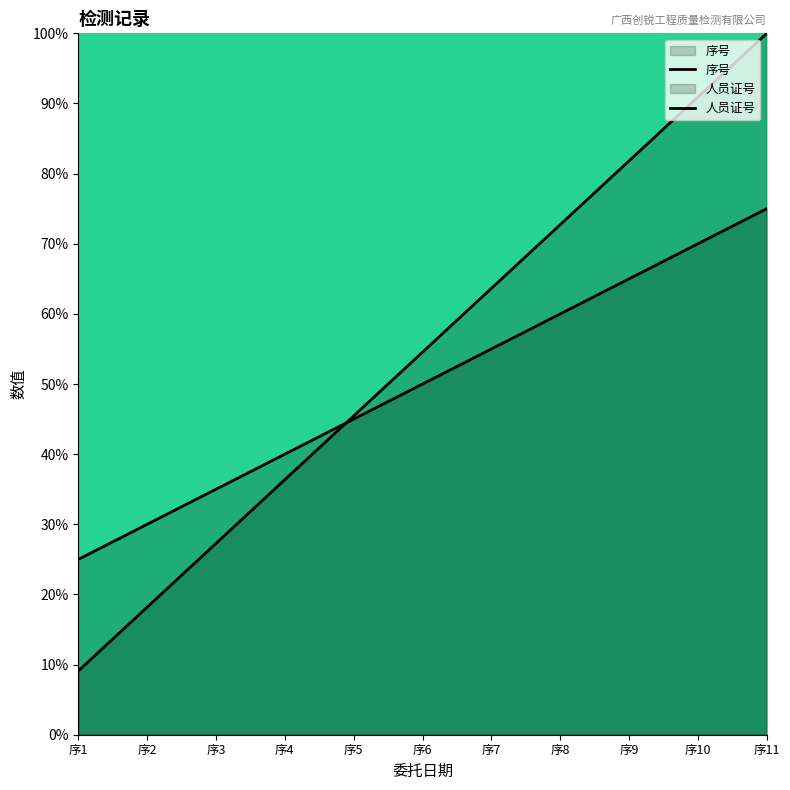

Where does the 序号 series first go above 54?

序6